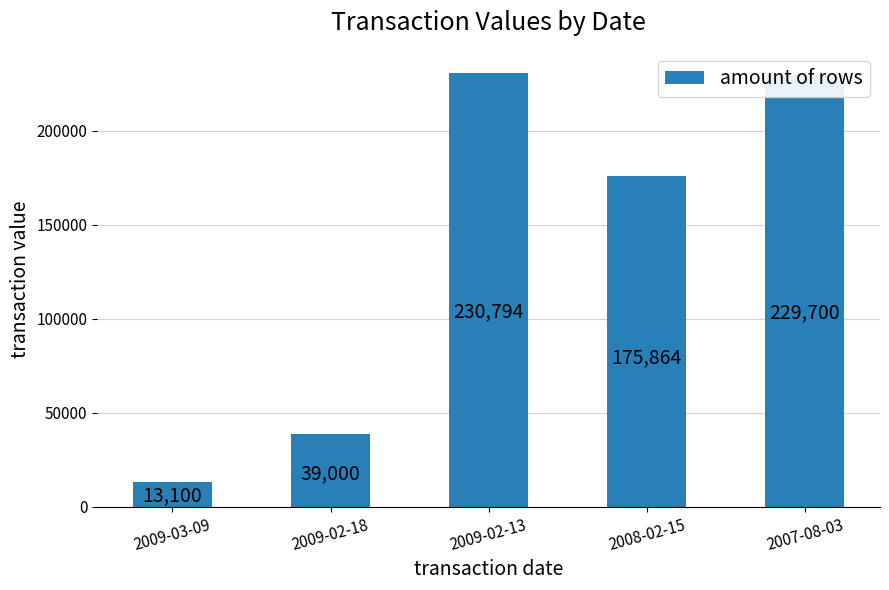

The chart shows a value of 175864 at 2008-02-15. True or false?

True